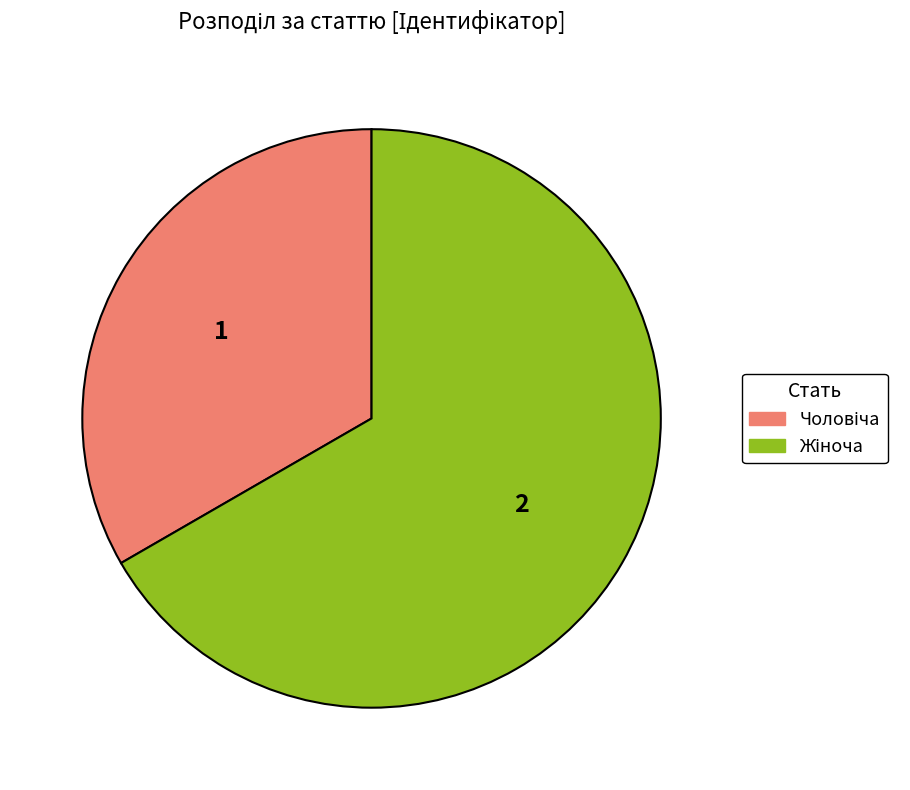

Is there a majority slice in this chart?

Yes